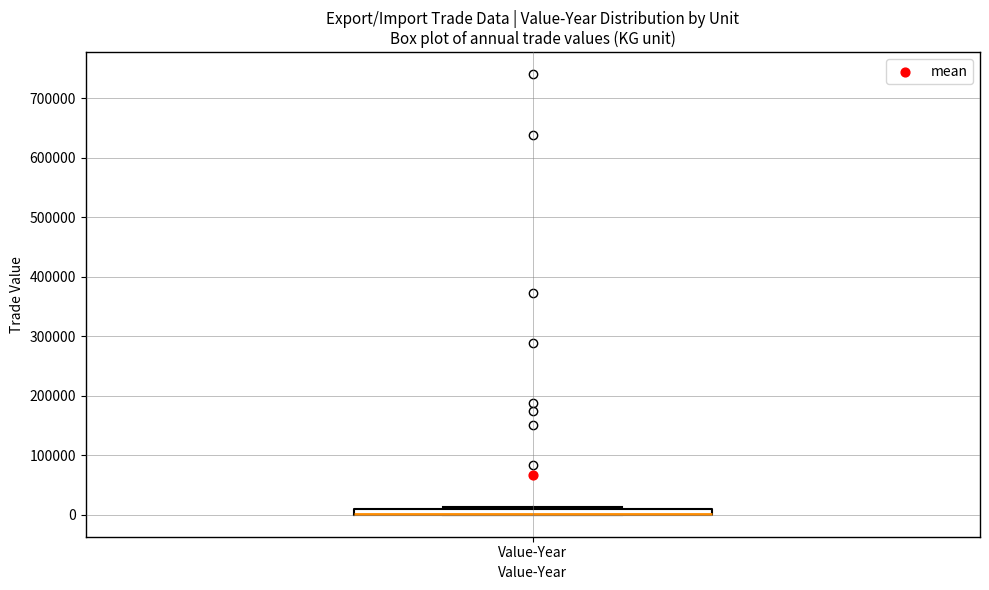

Where is the lower edge of the box for Value-Year on the y-axis? The values are not printed on the chart, so give them approximately, as read against the axis.

0